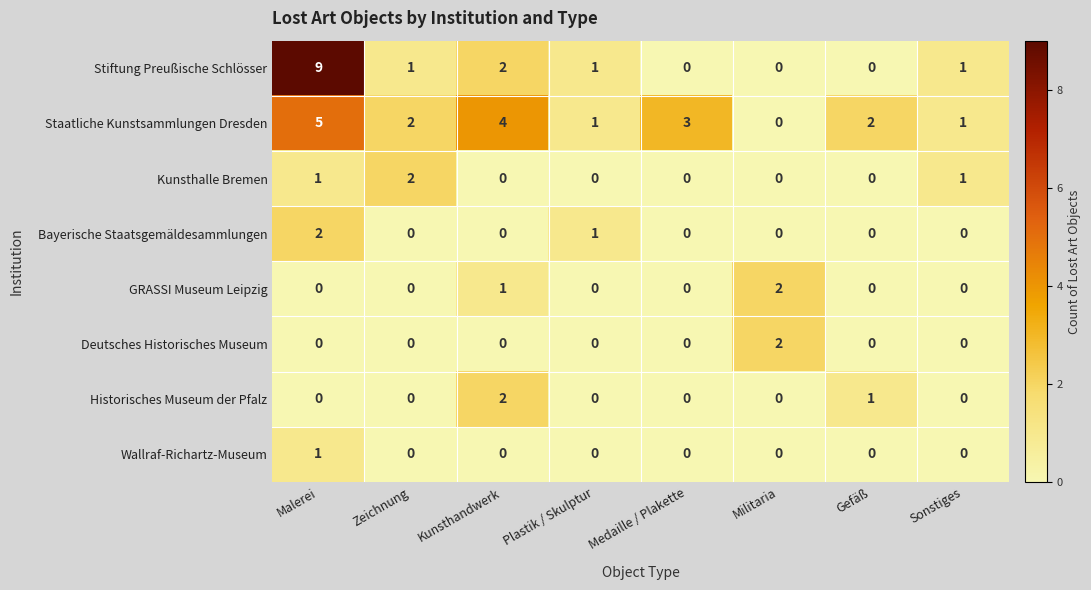

Count the number of categories in the chart.

8